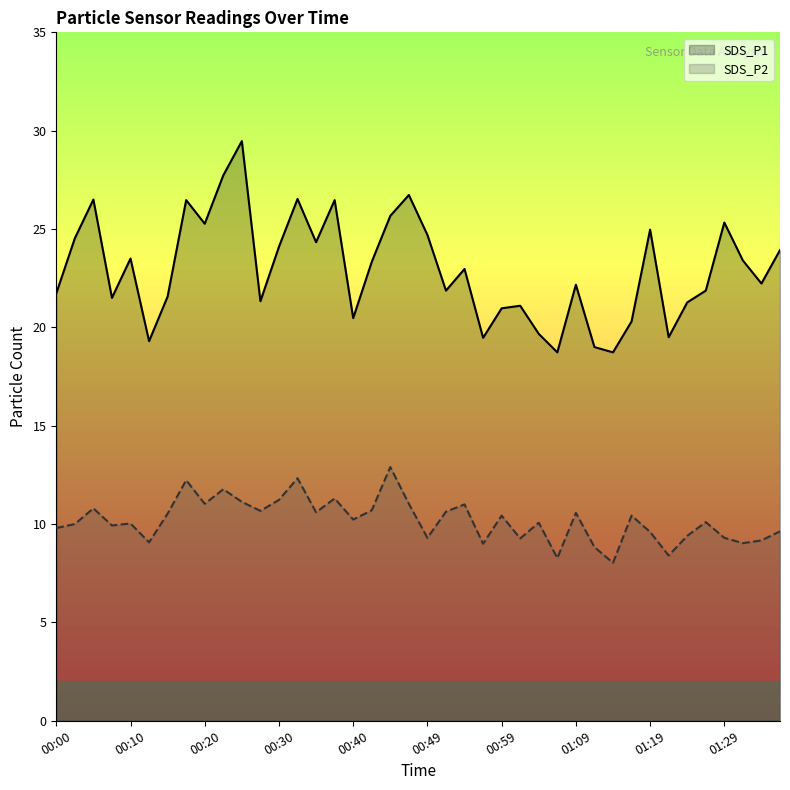

What value does the SDS_P2 series have at 01:09?

10.6